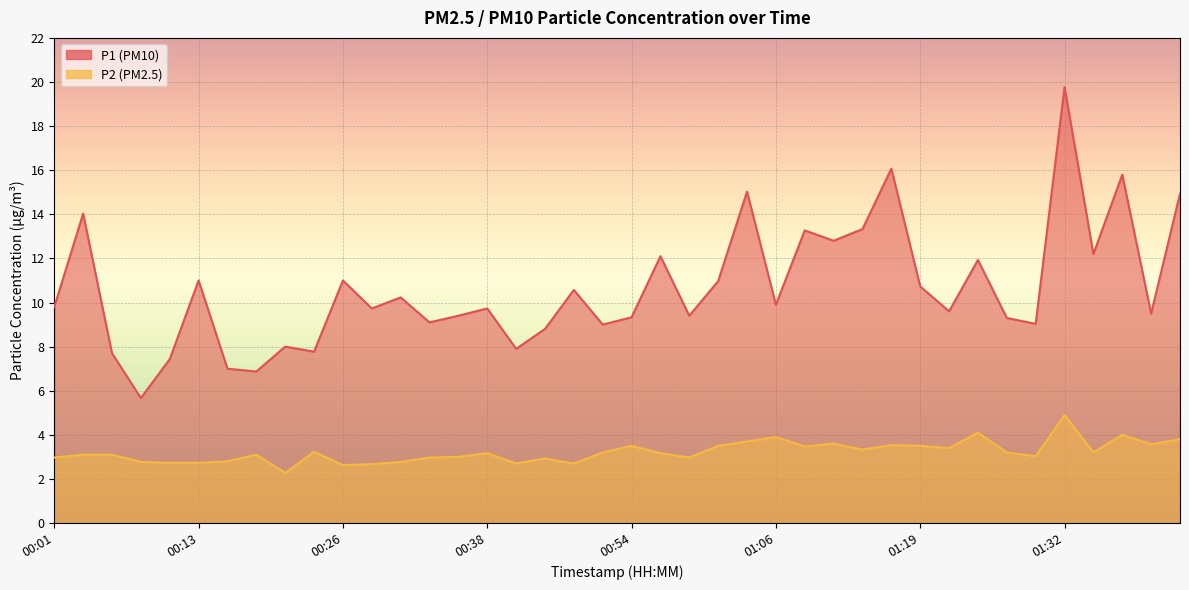

How many lines are shown in the chart?

2